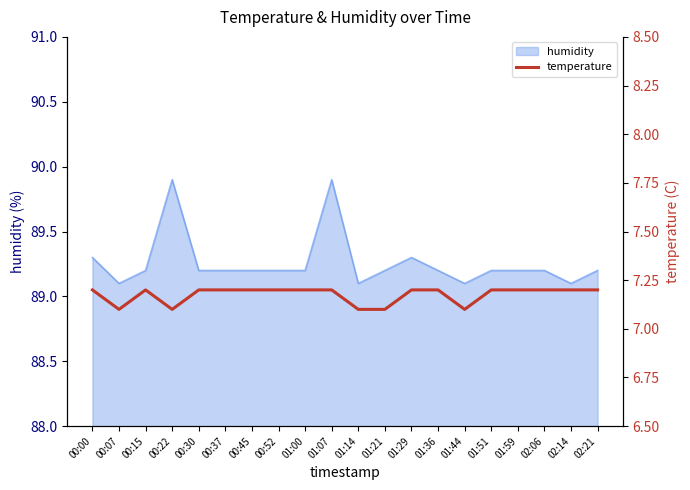

Where is the first local minimum?

00:07